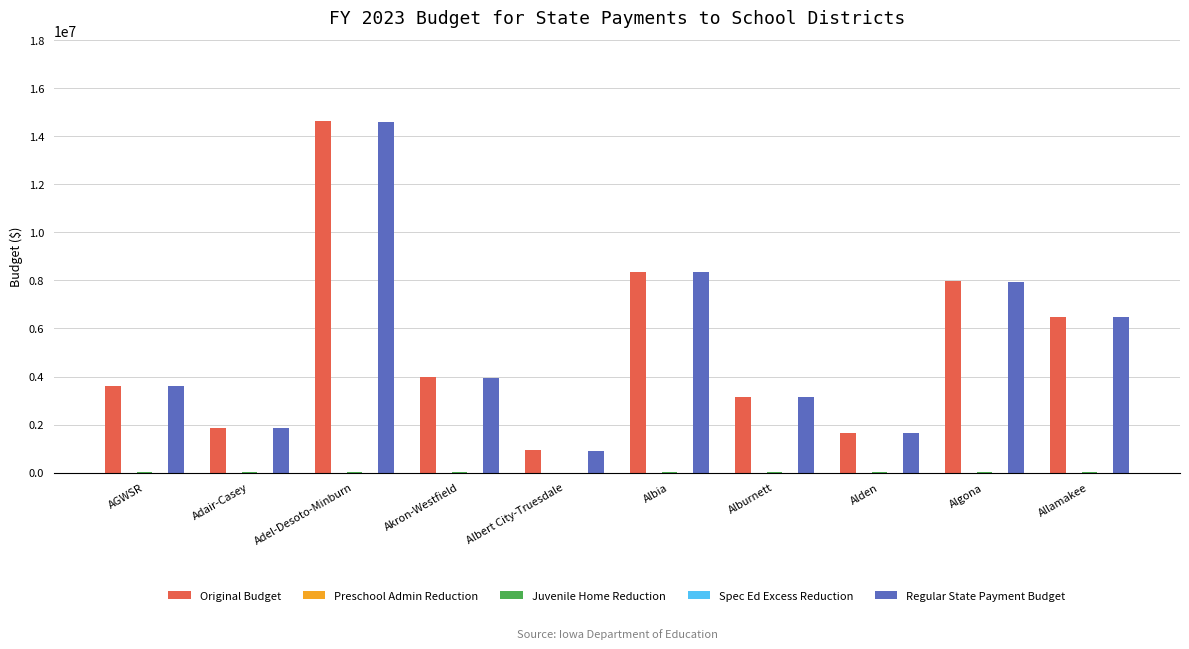

Are the bars grouped side by side (vs. stacked)?

Yes